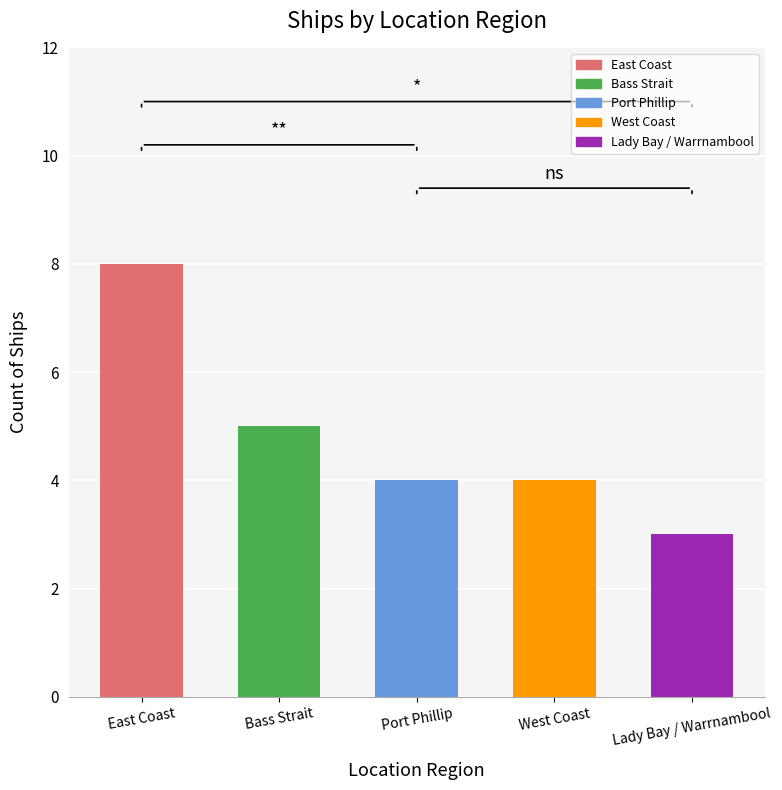

Where does the data first go above 4?

East Coast